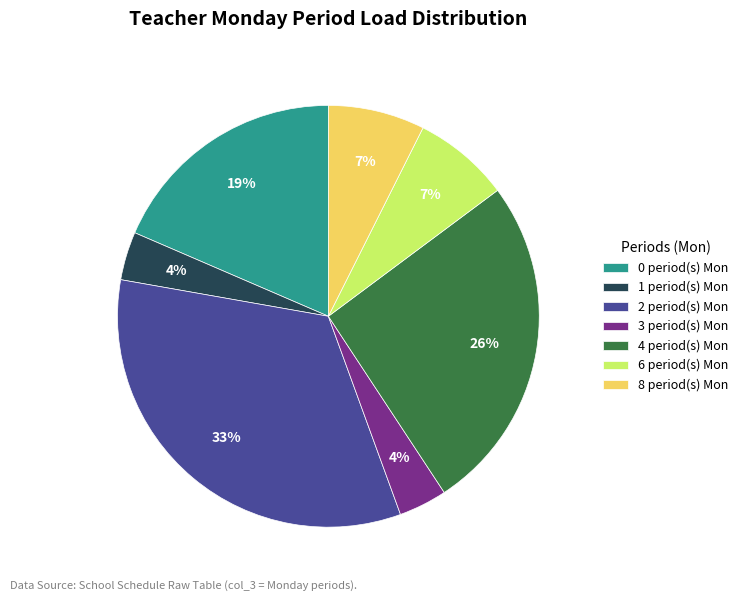

How many slices are in this pie chart?

7